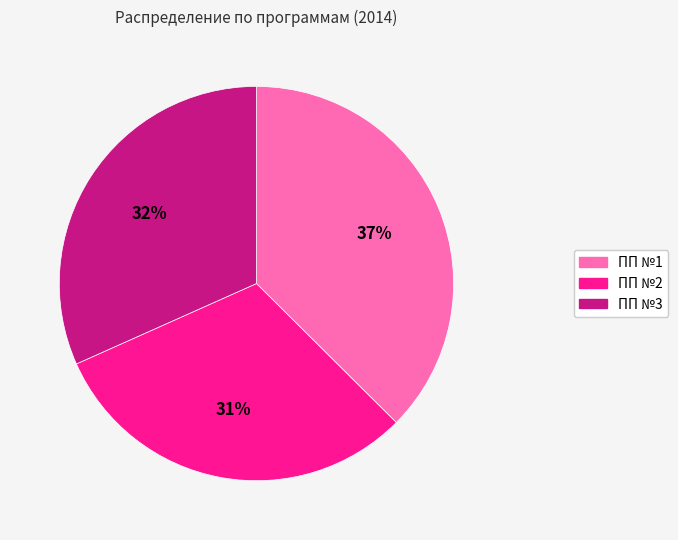

To the nearest percent, what is the combined percentage of ПП №3 and ПП №1?

69%